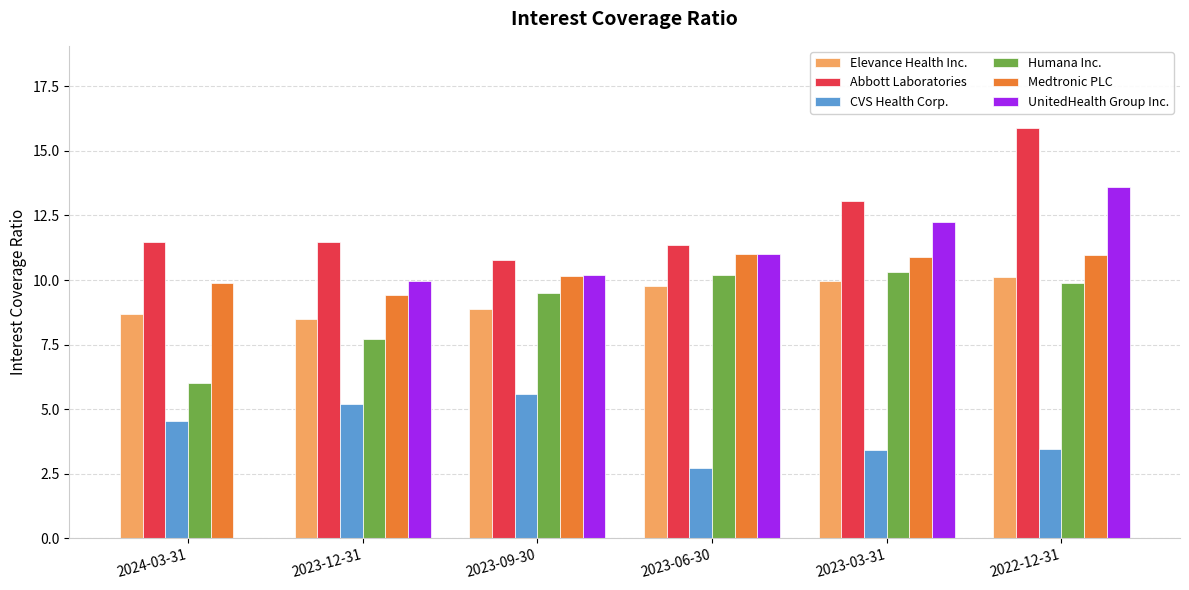

At which label does Elevance Health Inc. first exceed 9?

2023-06-30